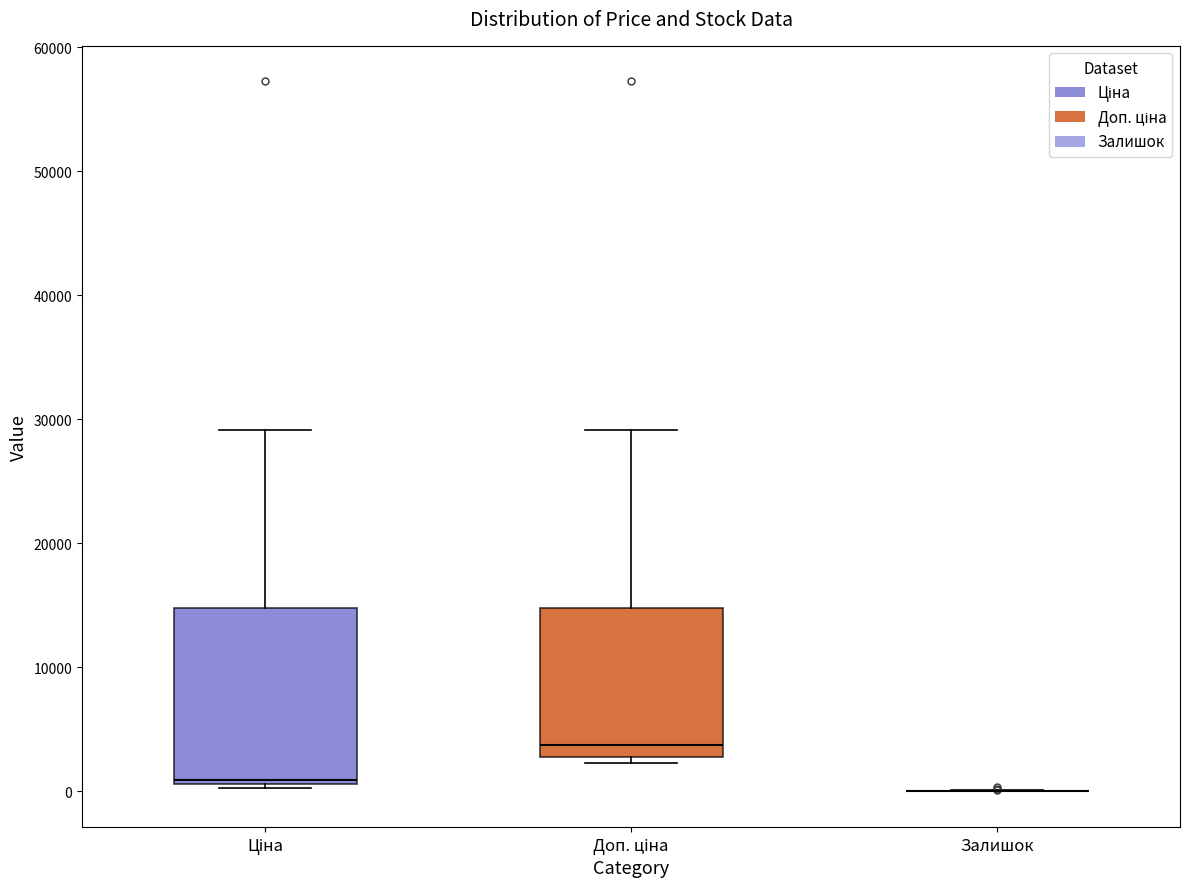

Which box is the tallest, from its lower edge to its upper edge?

Ціна